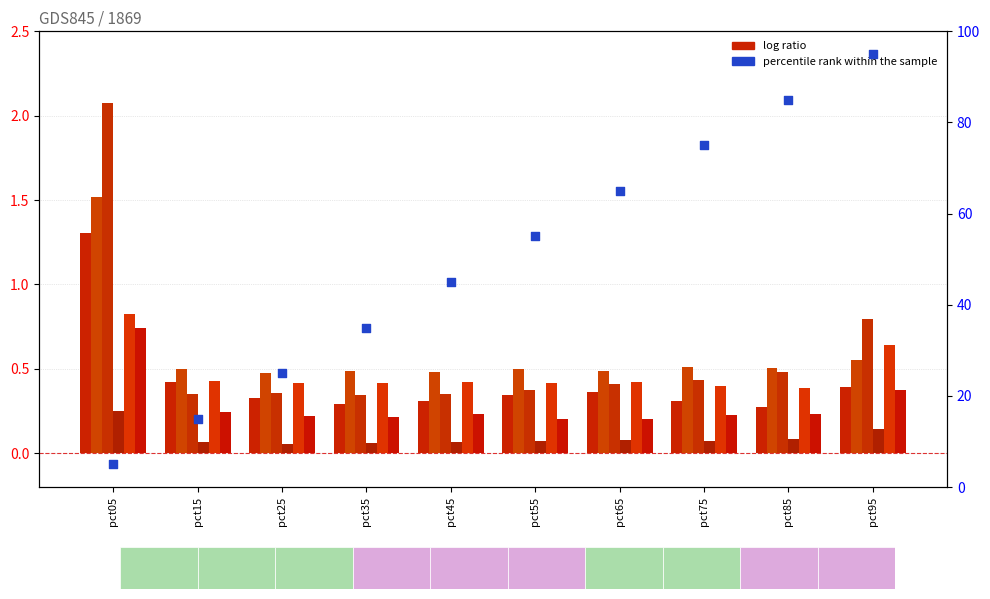

At how many categories does at least one series exceed 1?

1